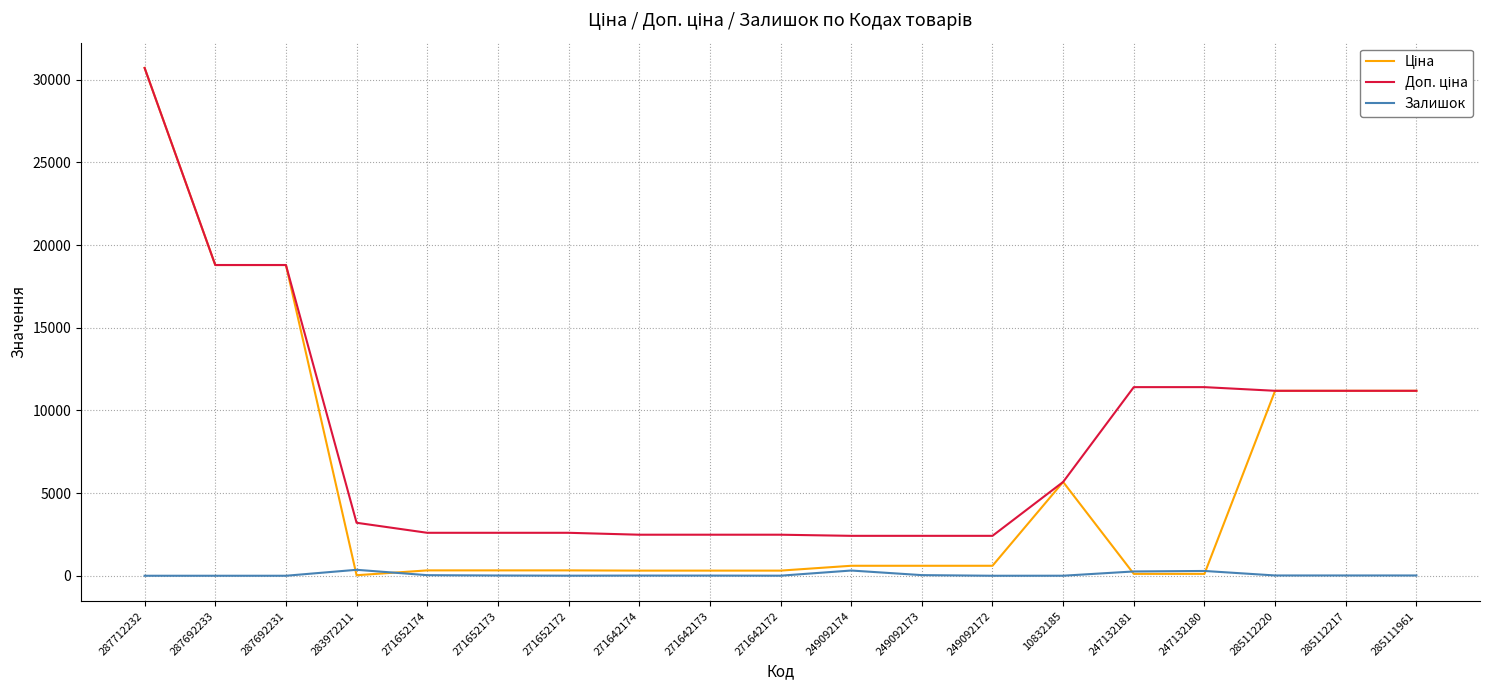

What is the spread (max minus min) of values at 287692231?

18796.8